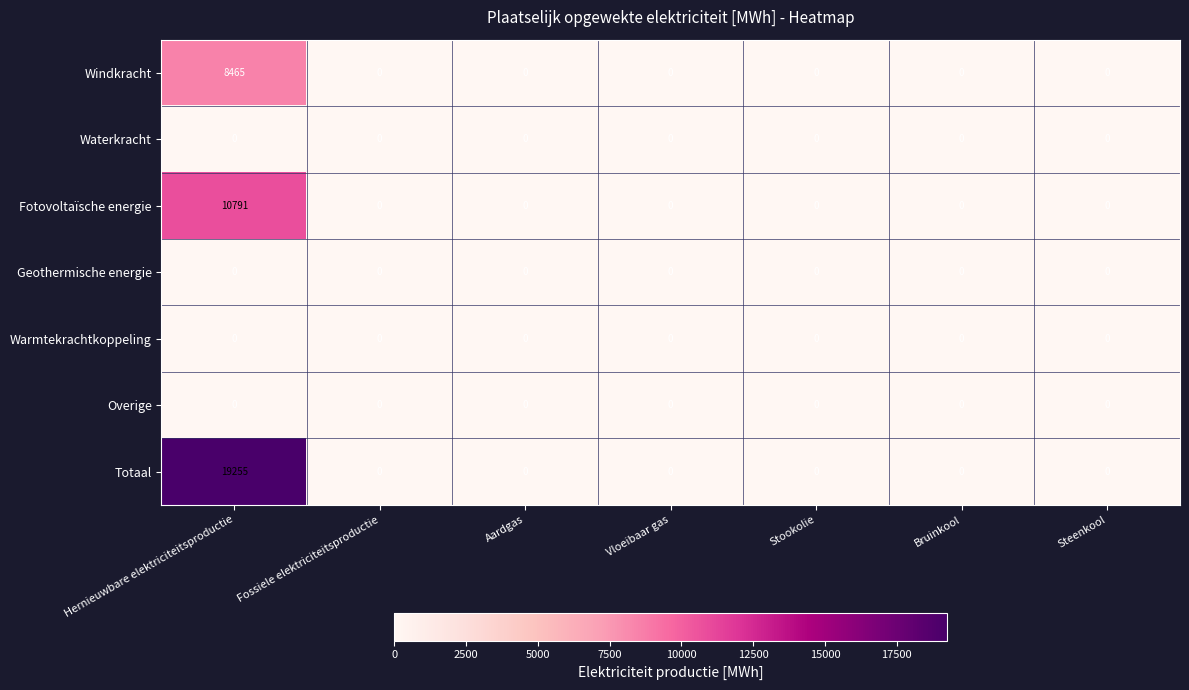

Which label corresponds to the largest value in the chart?

Hernieuwbare elektriciteitsproductie